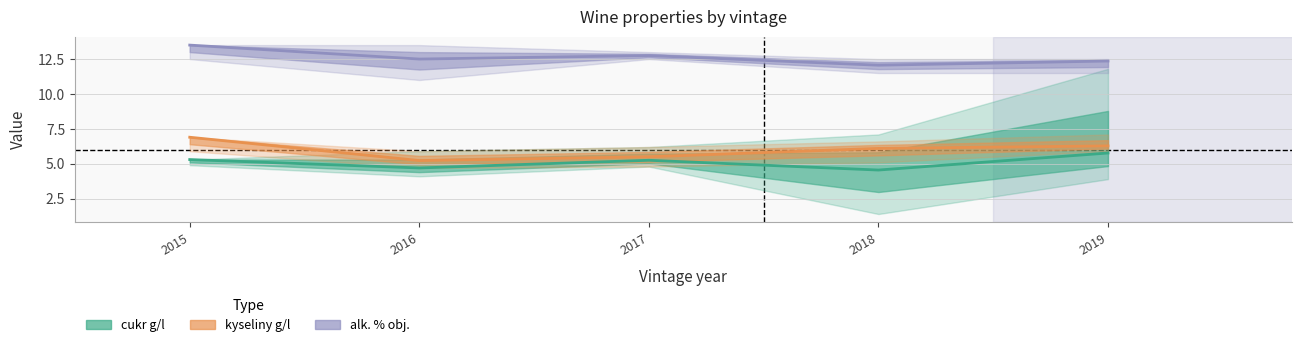

At which category is the sum across all series the highest?

2015